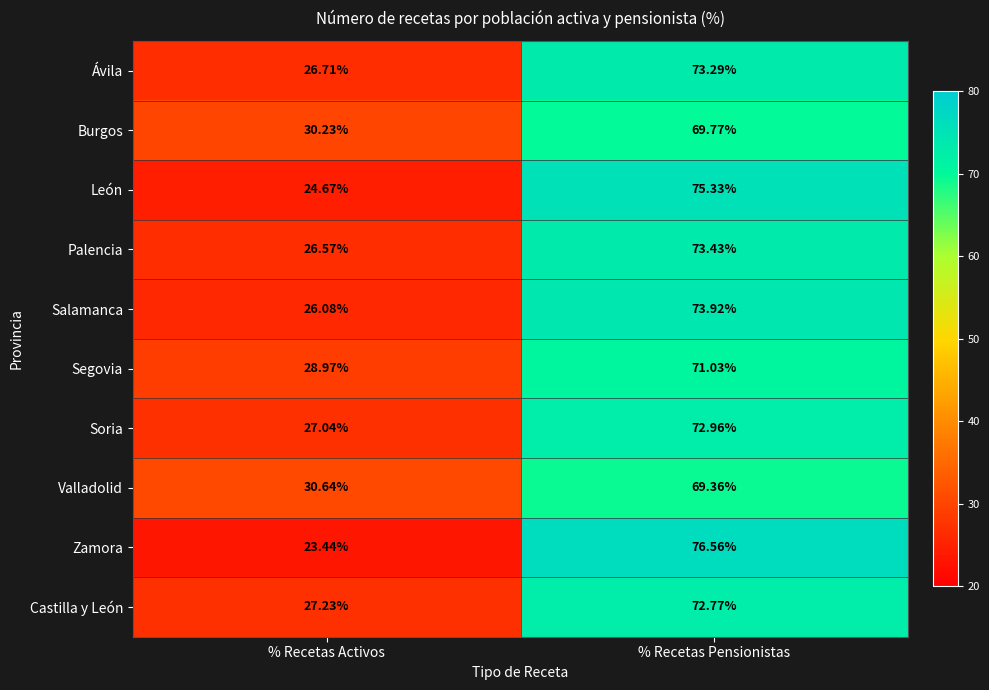

How many data points does each series have?

2